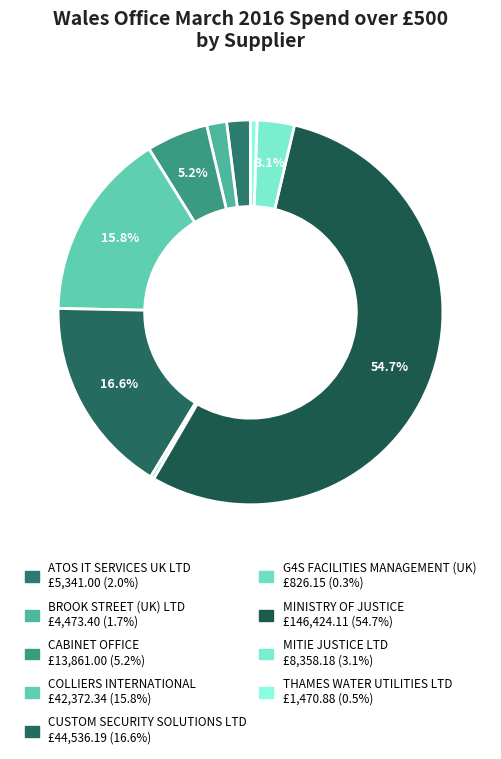

Do COLLIERS INTERNATIONAL and ATOS IT SERVICES UK LTD together represent more than half of the pie?

No